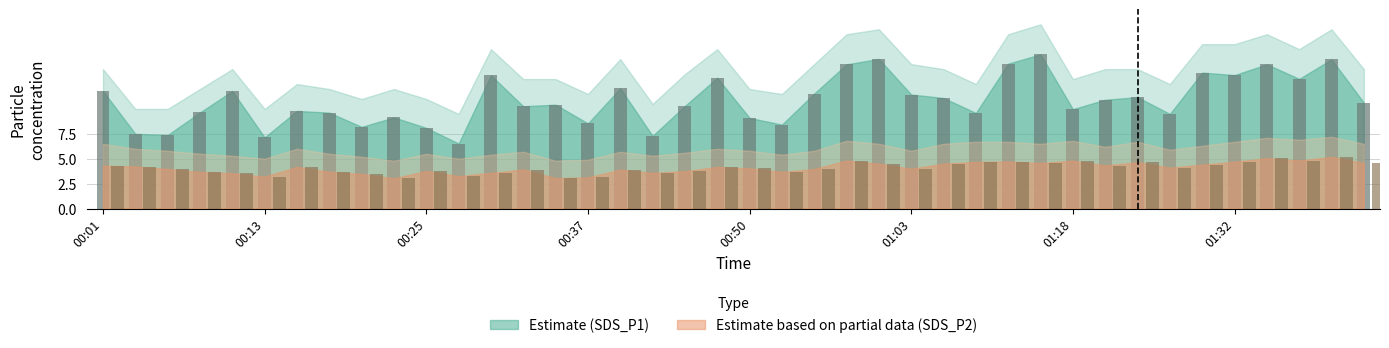

The value of SDS_P2 at 00:40 is 1.8. True or false?

False